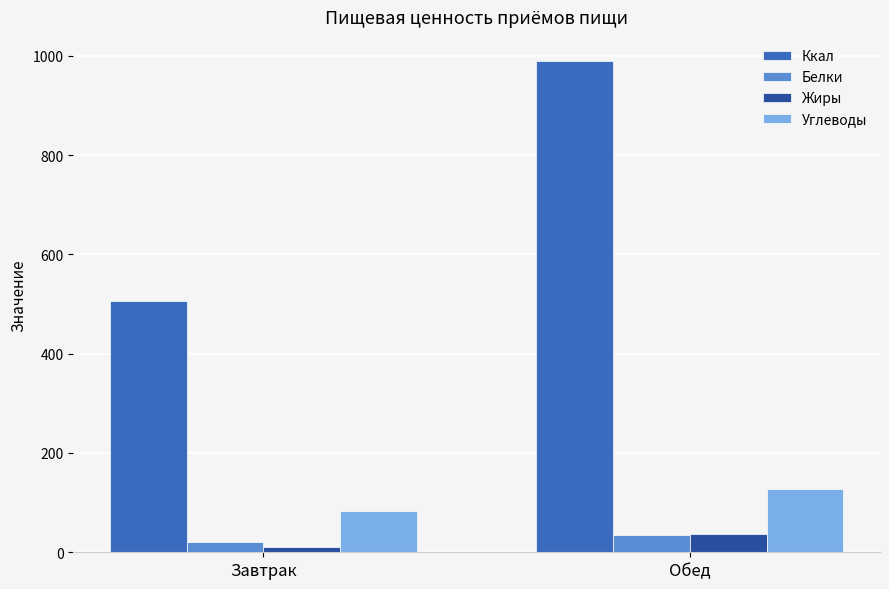

True or false: Жиры has a value of 36.2 at Обед.

True